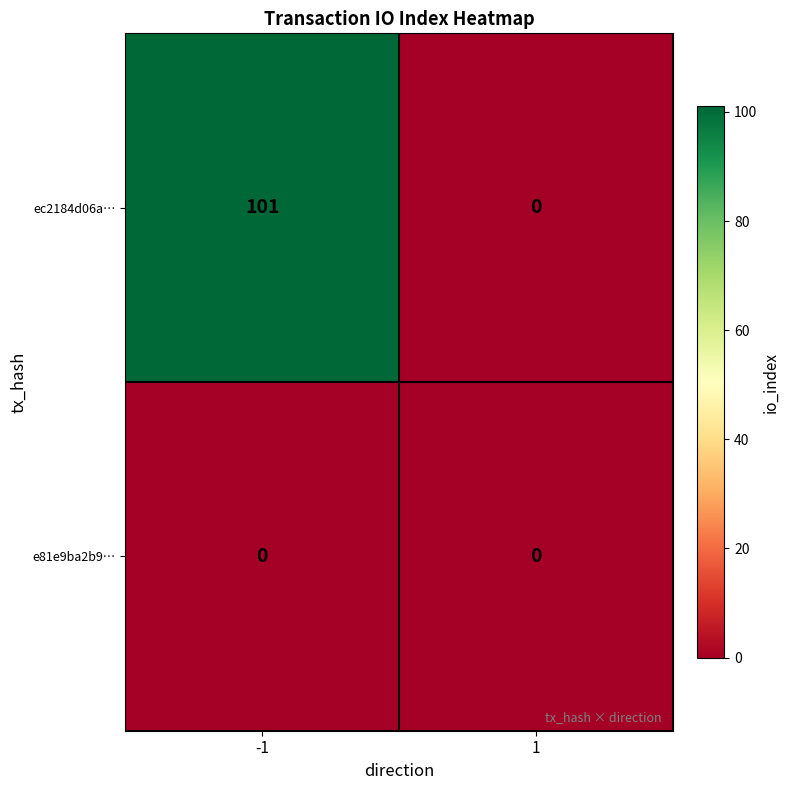

What is the highest value of the ec2184d06a… series?

101